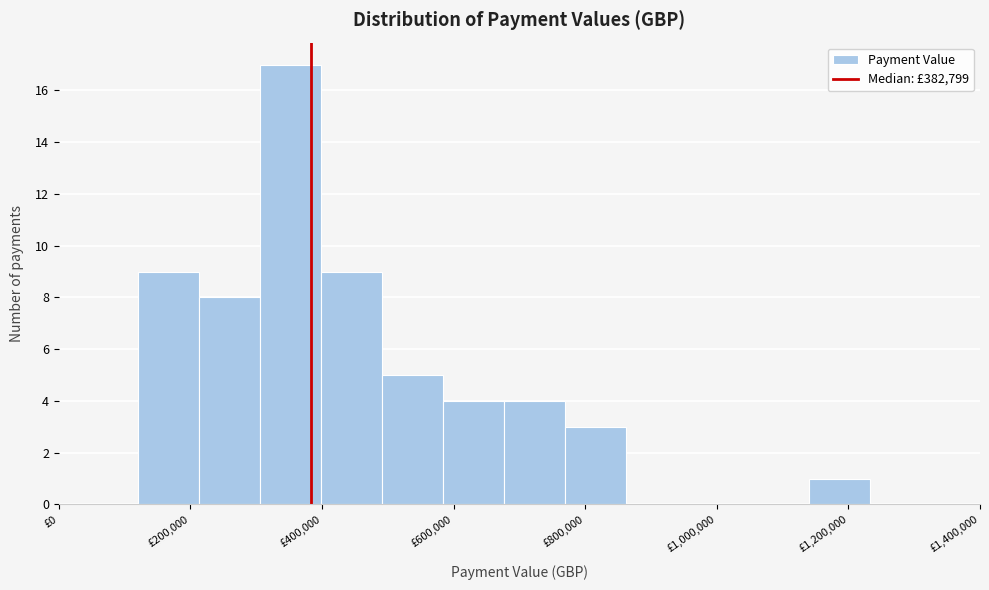

What is the height of the bar covering 120000 to 220000 on the x-axis? Neither the bar edges nor the heights are printed on the chart, so give them approximately, as read against the axes.

9